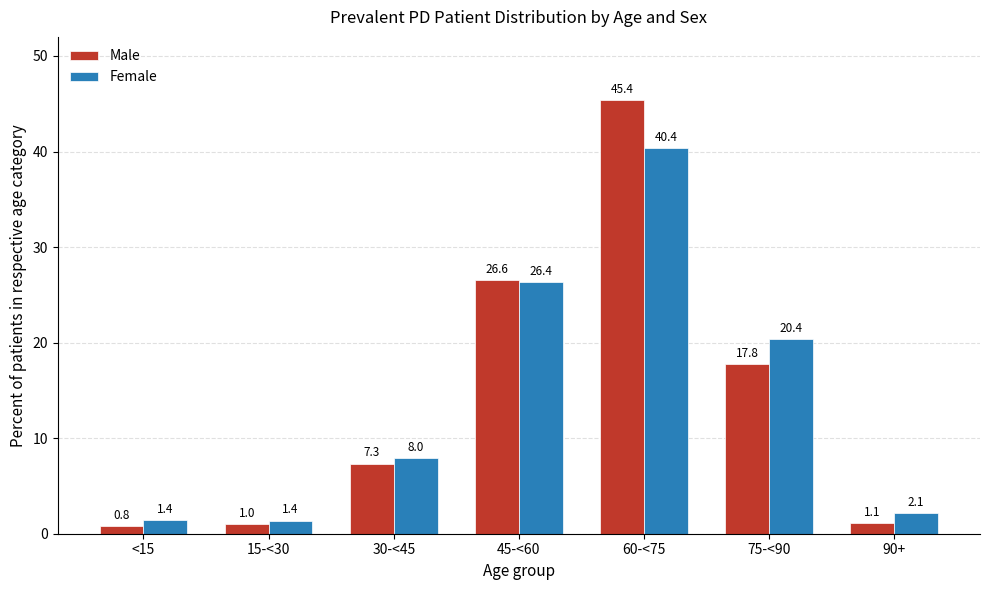

Are the bars horizontal?

No